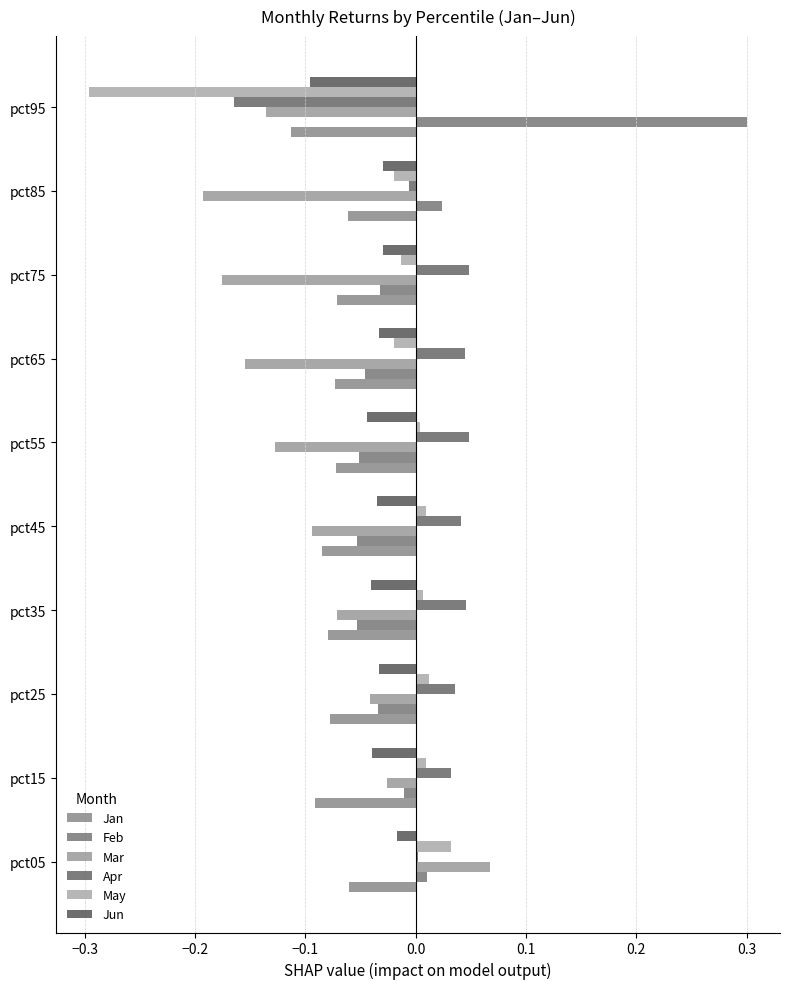

Which category has the lowest value in the Mar series?

pct85